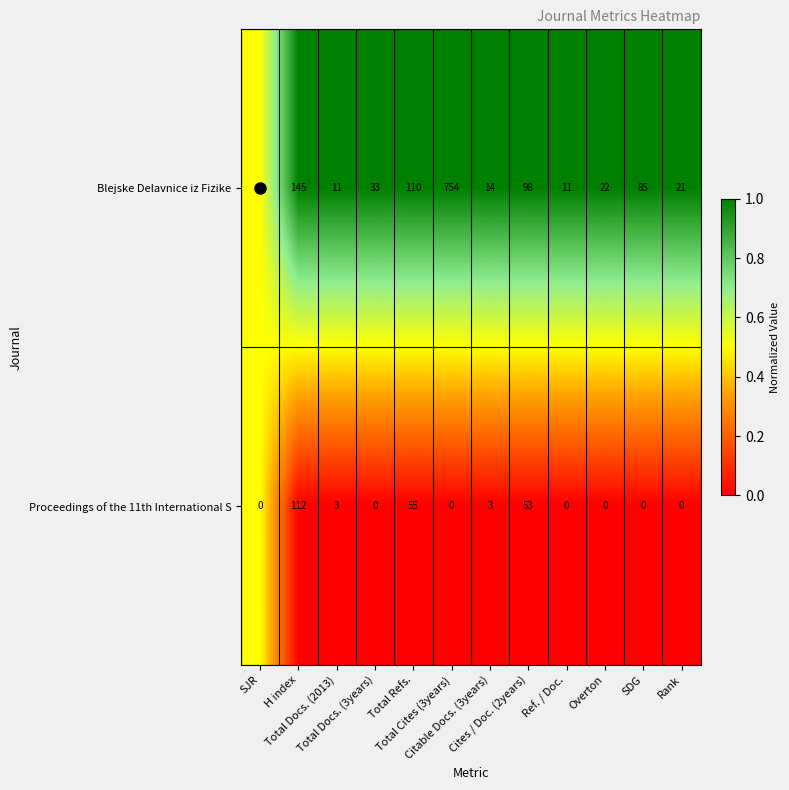

What is the average value of the Proceedings of the 11th International S series?

19